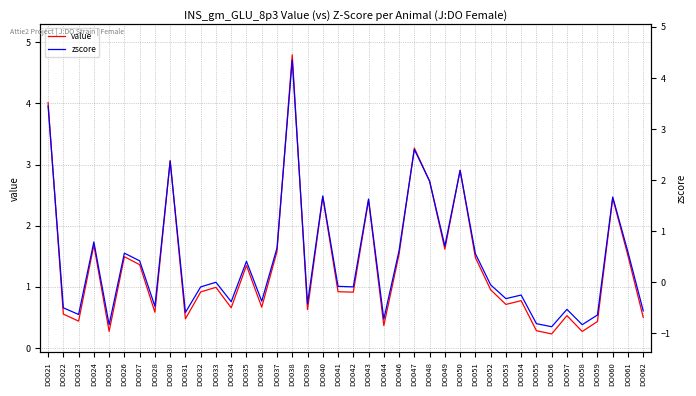

How many data points in zscore are less than 0?

21